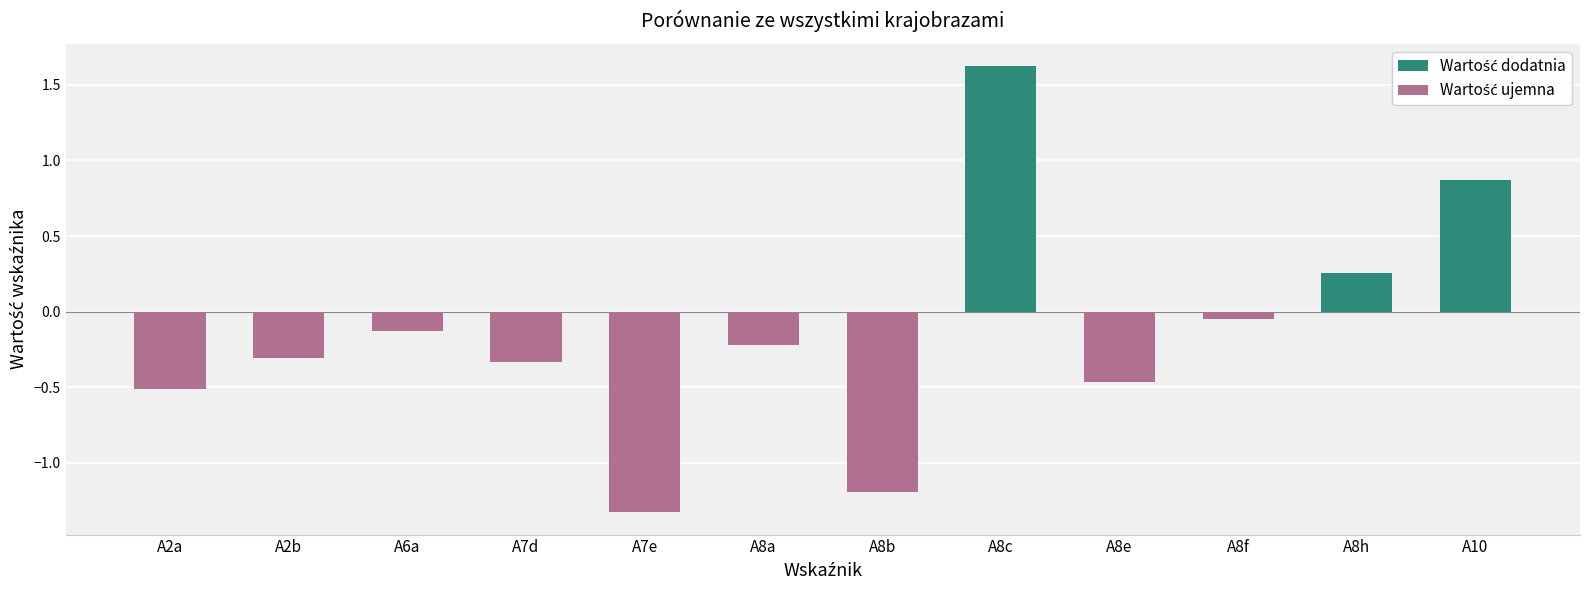

What is the average value?

-0.1